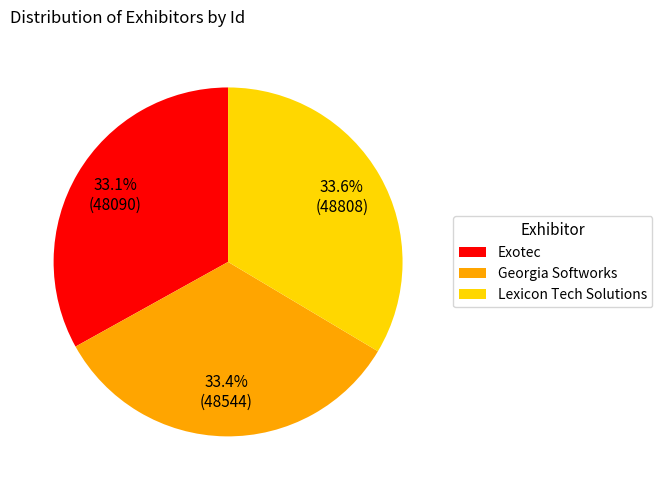

What percentage do Exotec and Lexicon Tech Solutions together represent?

66.6%